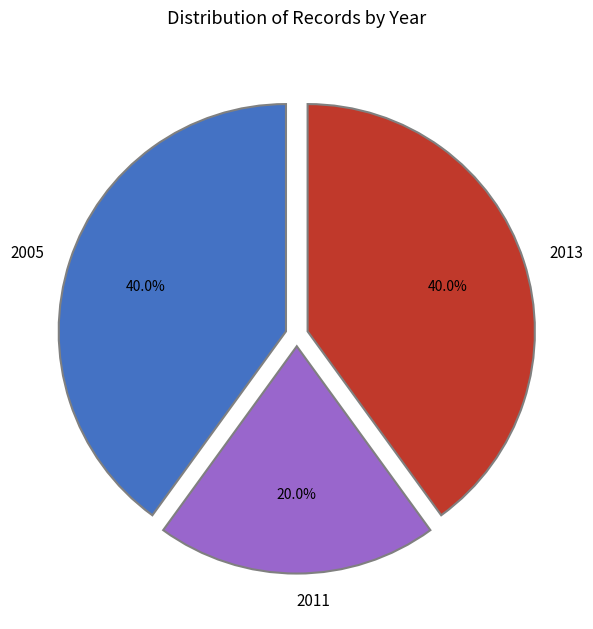

Which slice is the smallest?

2011